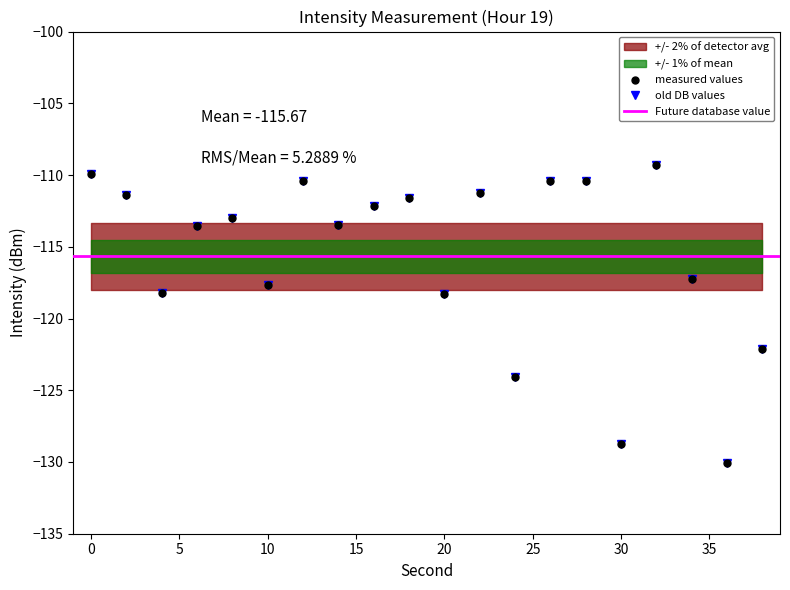

List the labels in order of value, smallest first.

36, 30, 24, 38, 20, 4, 10, 34, 6, 14, 8, 16, 18, 2, 22, 28, 12, 26, 0, 32